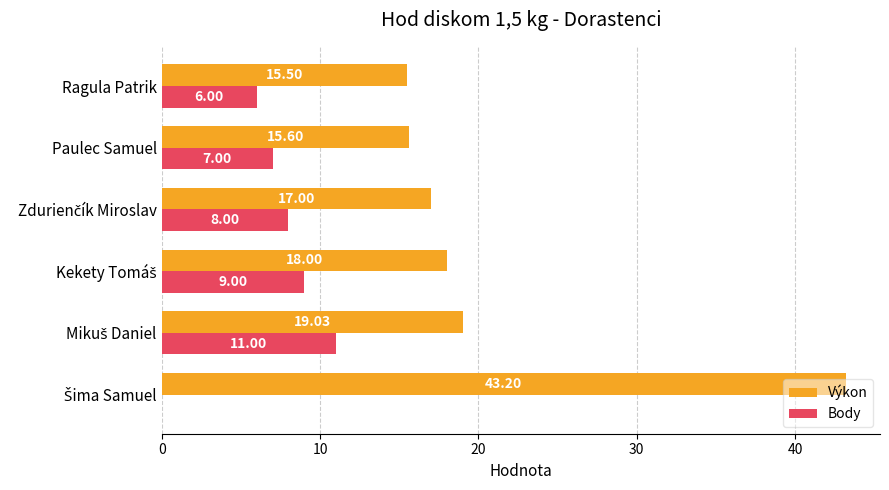

Which series has the largest total across all categories?

Výkon